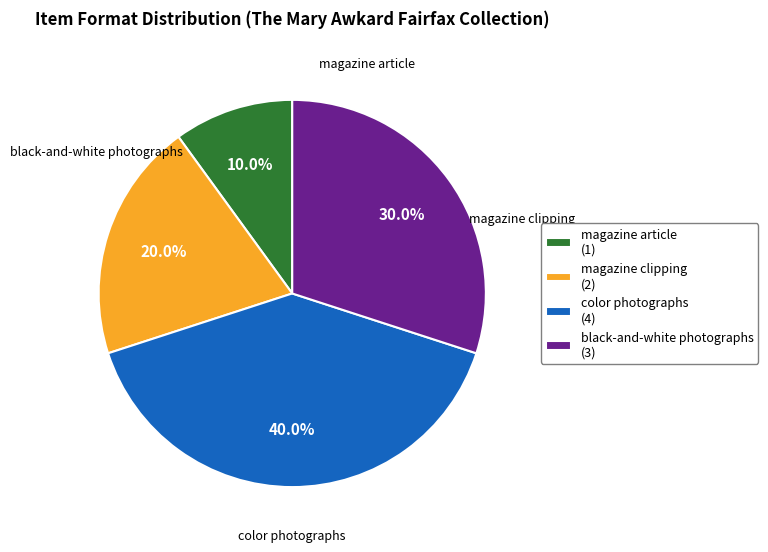

Is there any slice that represents more than half of the pie?

No